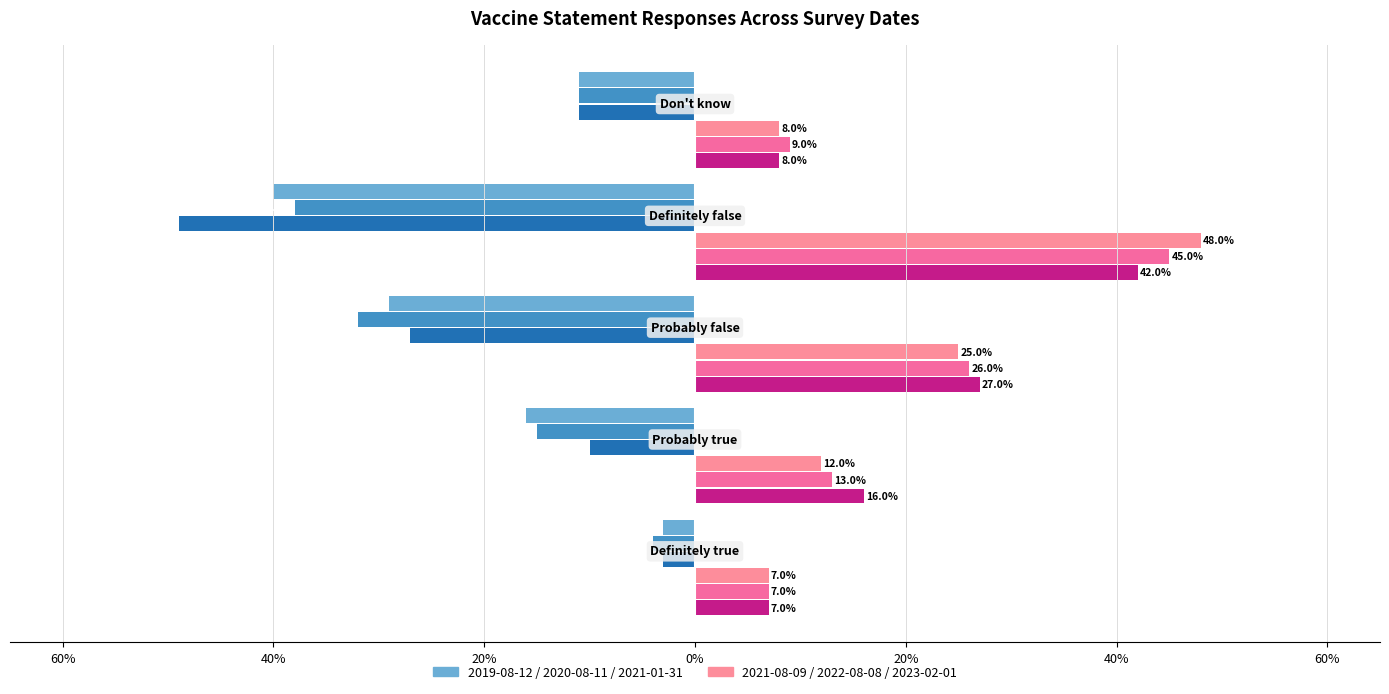

How many groups of bars are there?

5